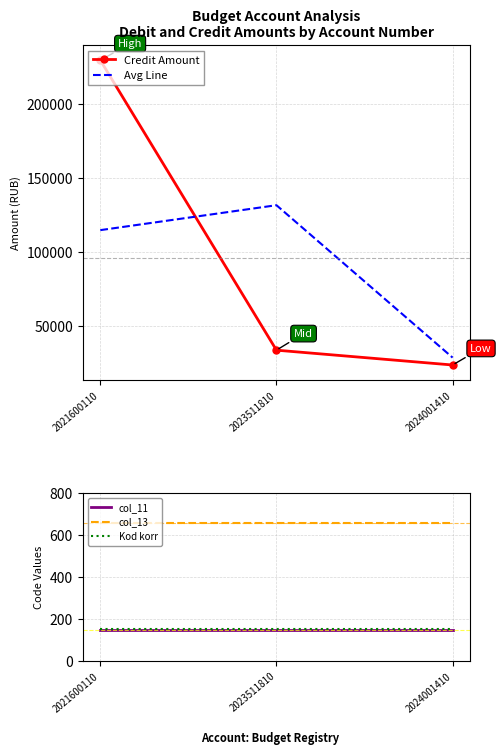

Where is col_13 nearest to the value 661?

2021600110